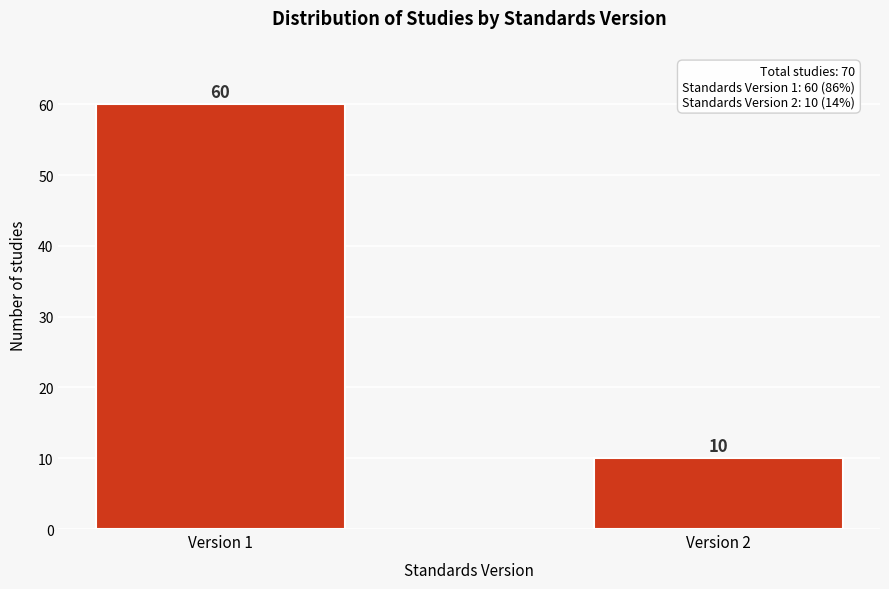

Reading left to right, extract all data points from this chart.

Version 1=60	Version 2=10